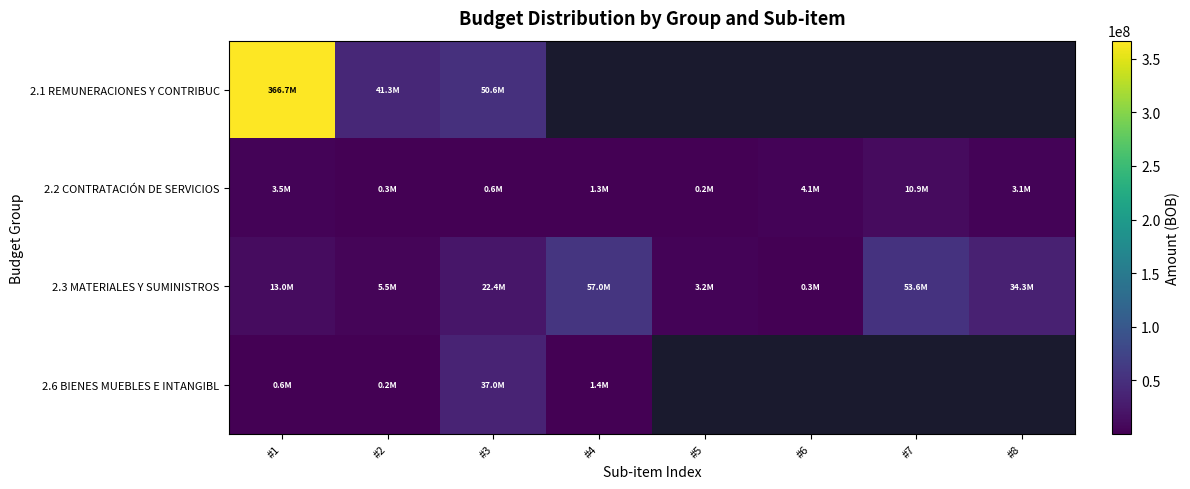

The value of 2.6 BIENES MUEBLES E INTANGIBL at #4 is 553513.1. True or false?

False